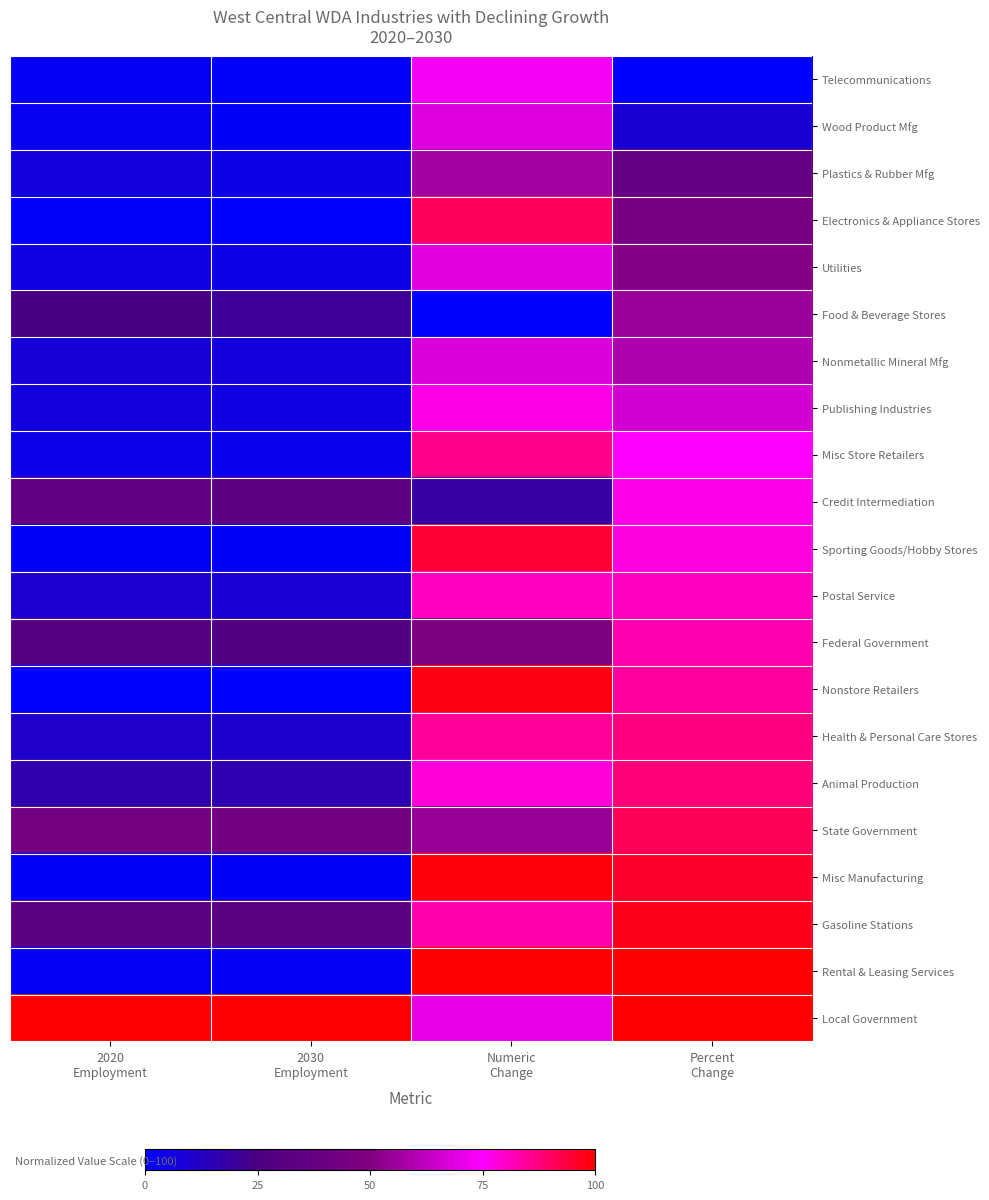

What is the total value across all series at 2030
Employment?

327.0